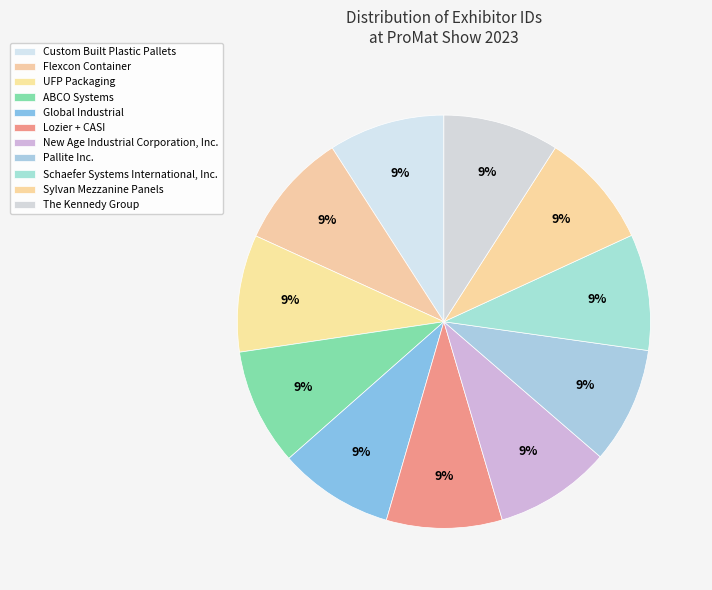

Count the number of slices in the pie.

11